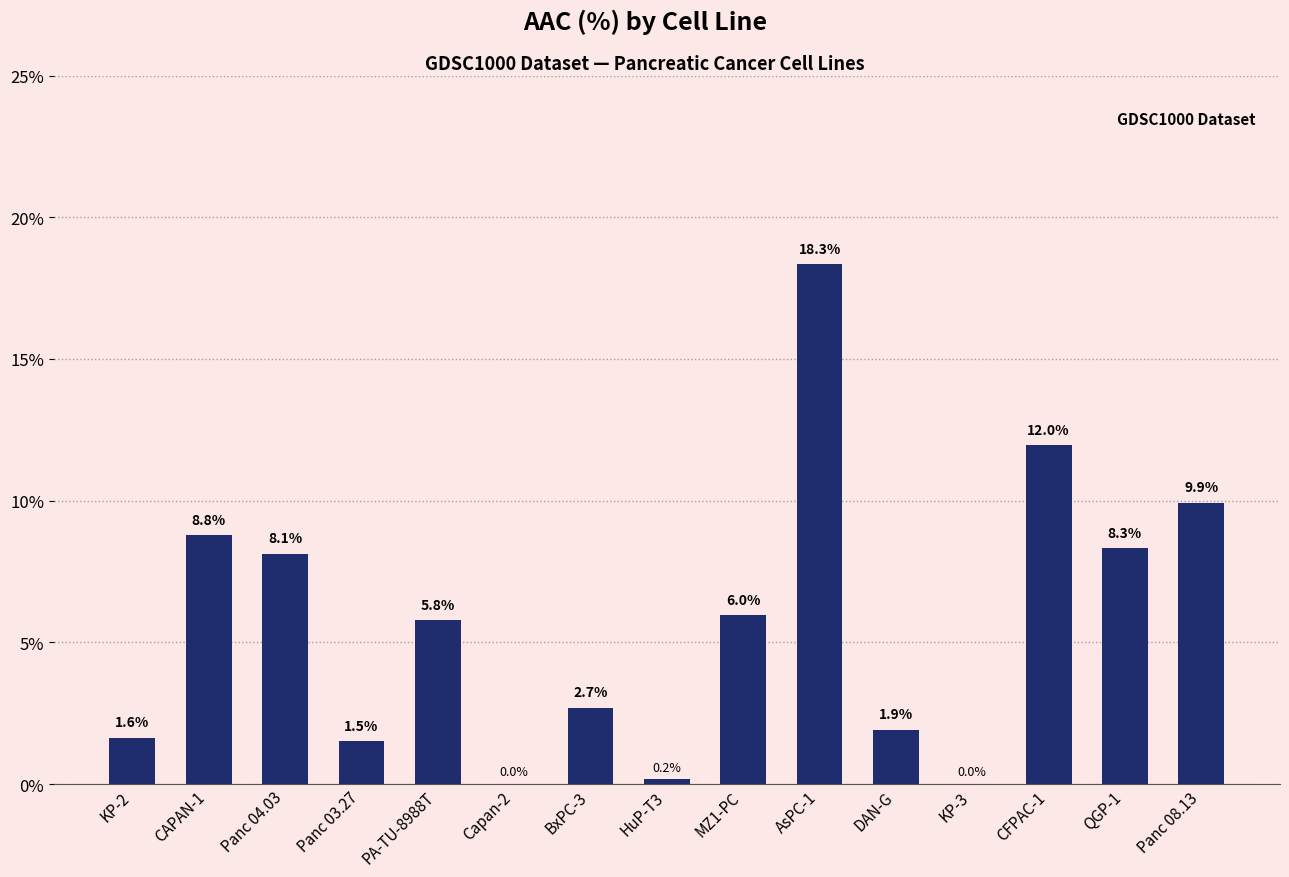

Where does the data first go above 5?

CAPAN-1